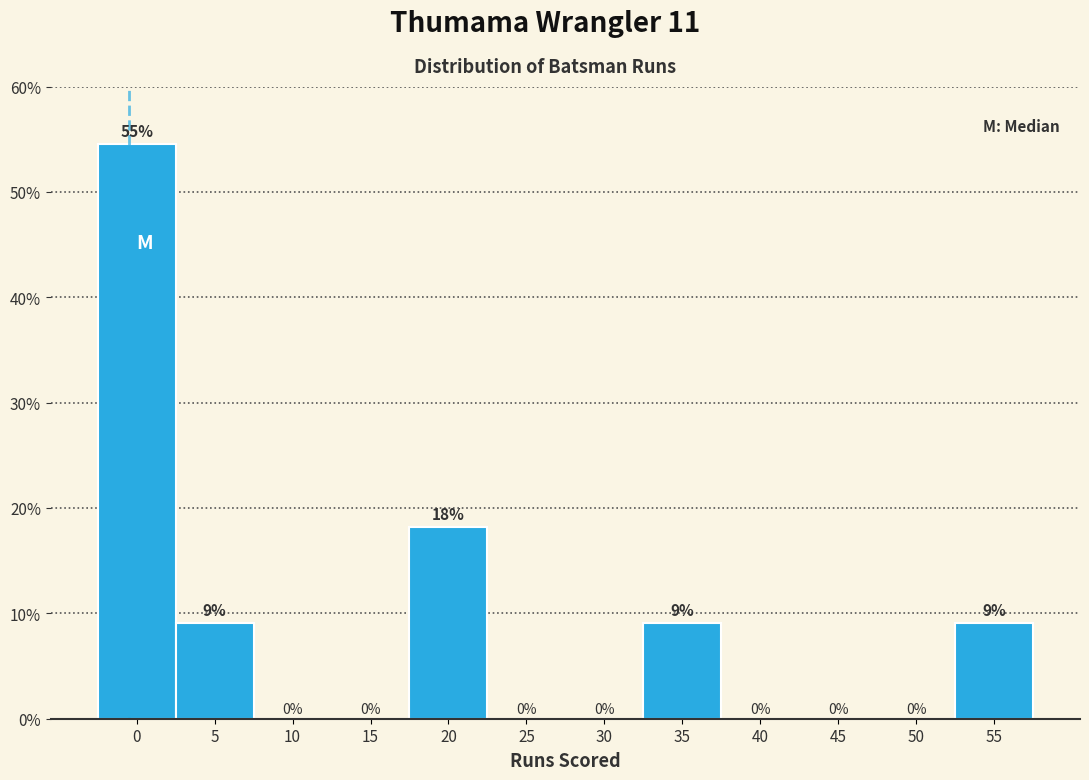

The value at 40 is 0.0. True or false?

True